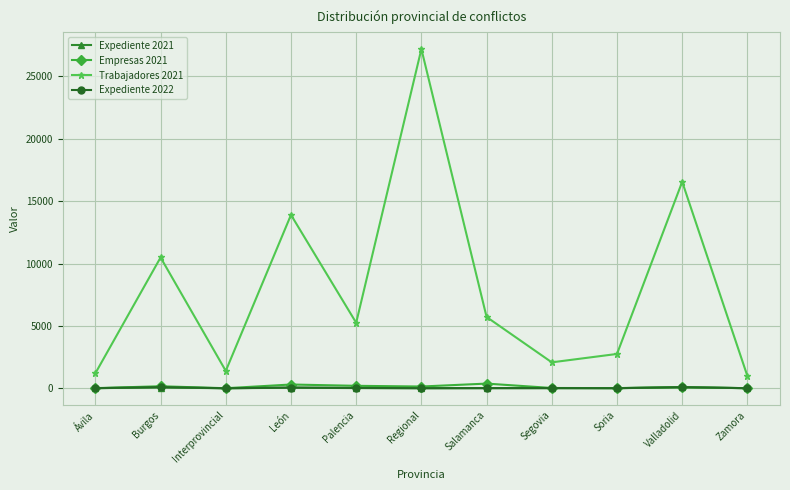

True or false: Trabajadores 2021 has more than 2 points higher than both neighbors.

True